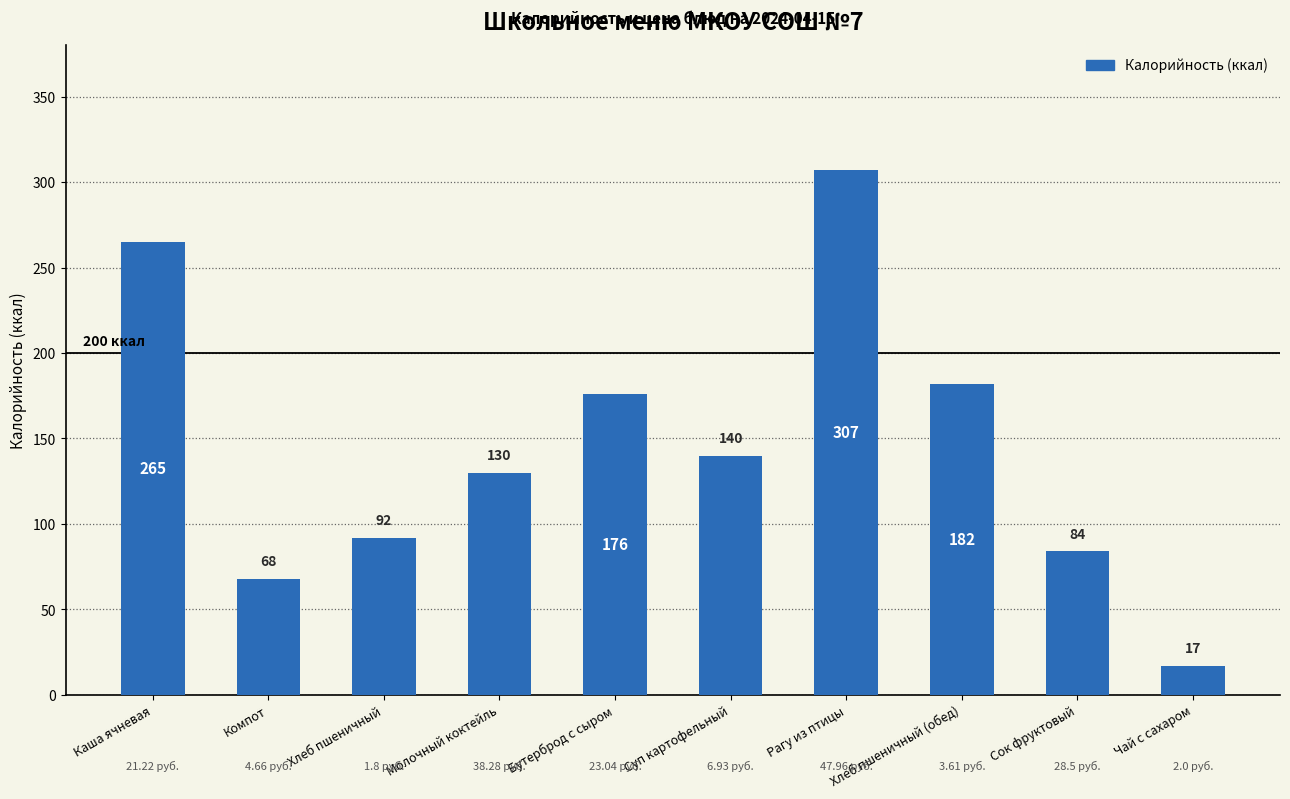

Where does the data first go above 140?

Каша ячневая